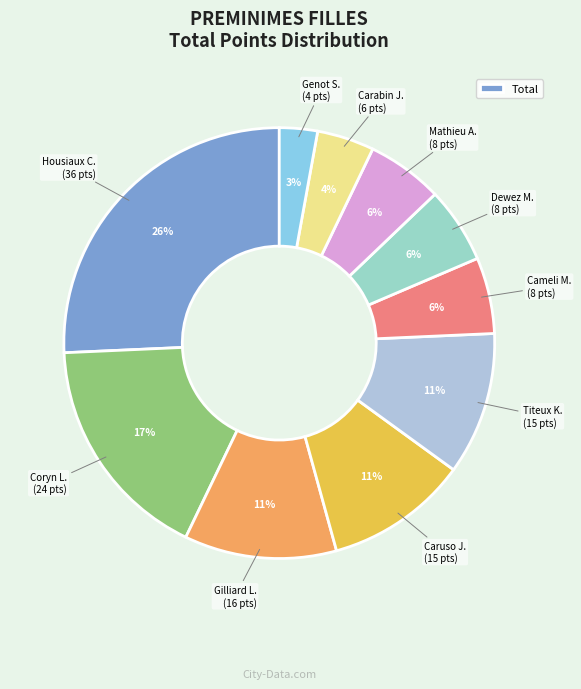

How many slices are in this pie chart?

10